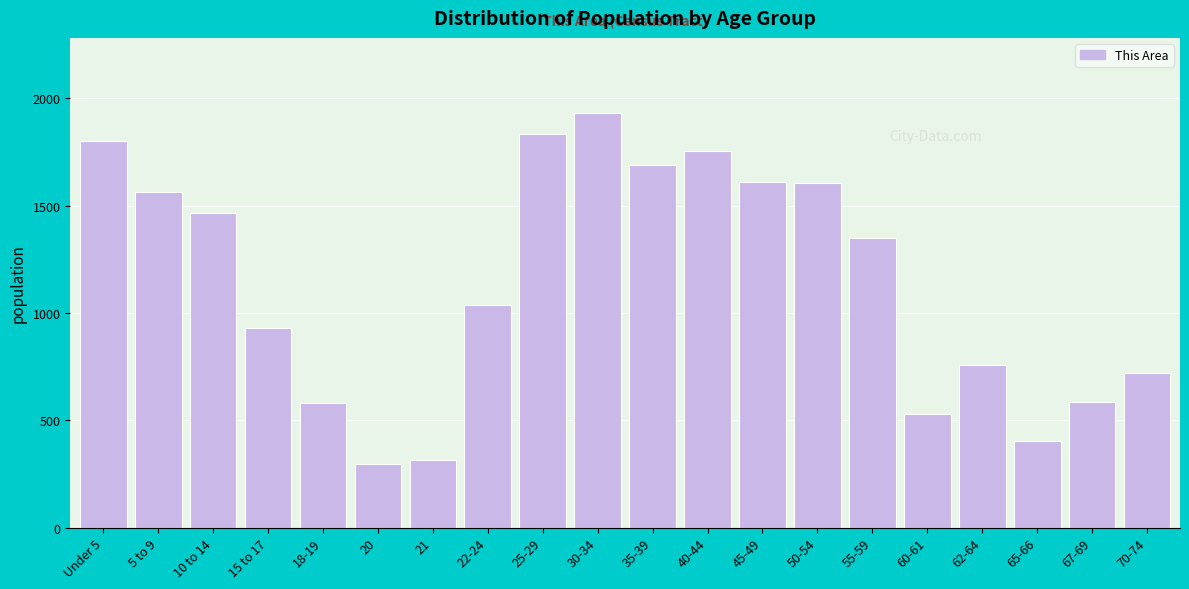

What is the ratio of the value at 30-34 to the value at 65-66?

4.8